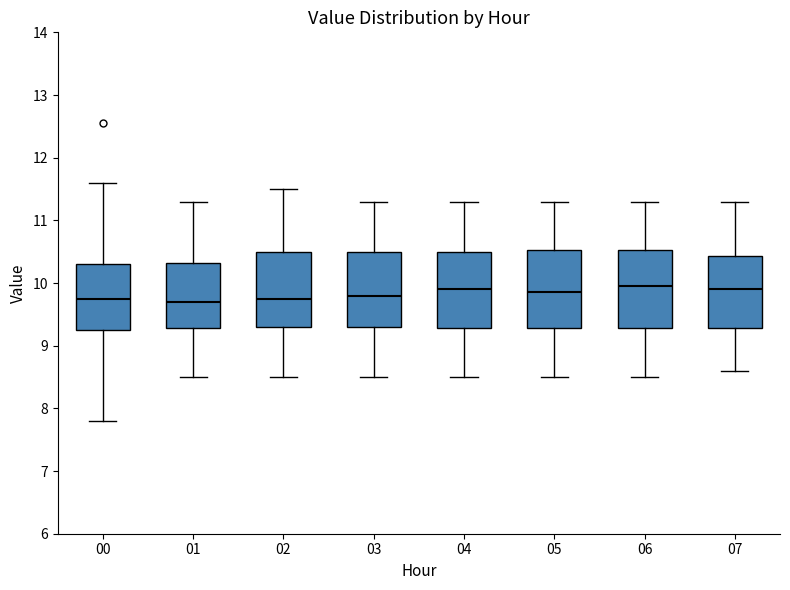

Reading left to right, read every box against the y-axis: the position of its median line, the range the box covers, and the ends of its whiskers. The values are not printed on the chart, so give them approximately, as read against the axis.

00: median 9.8, box 9.3 to 10.3, whiskers 7.8 to 11.6
01: median 9.7, box 9.3 to 10.3, whiskers 8.5 to 11.3
02: median 9.8, box 9.3 to 10.5, whiskers 8.5 to 11.5
03: median 9.8, box 9.3 to 10.5, whiskers 8.5 to 11.3
04: median 9.9, box 9.3 to 10.5, whiskers 8.5 to 11.3
05: median 9.9, box 9.3 to 10.5, whiskers 8.5 to 11.3
06: median 10.0, box 9.3 to 10.5, whiskers 8.5 to 11.3
07: median 9.9, box 9.3 to 10.4, whiskers 8.6 to 11.3